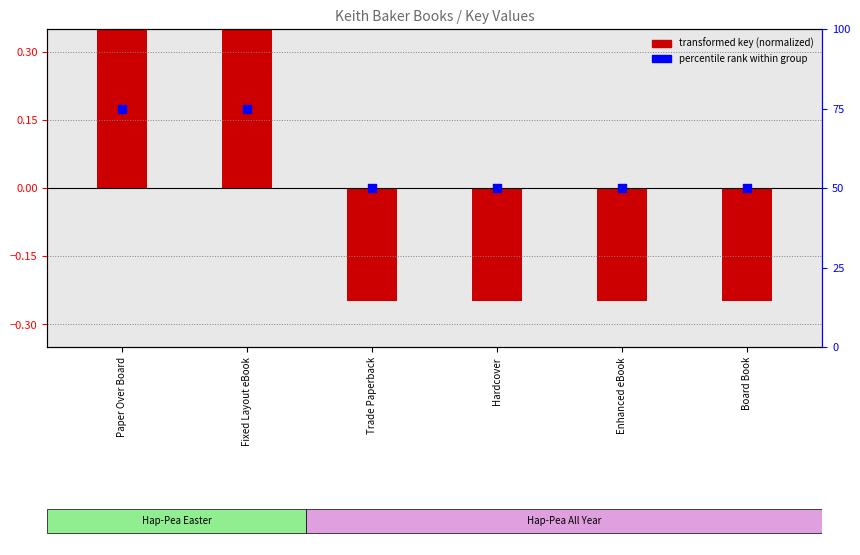

At how many categories does at least one series exceed 17?

6